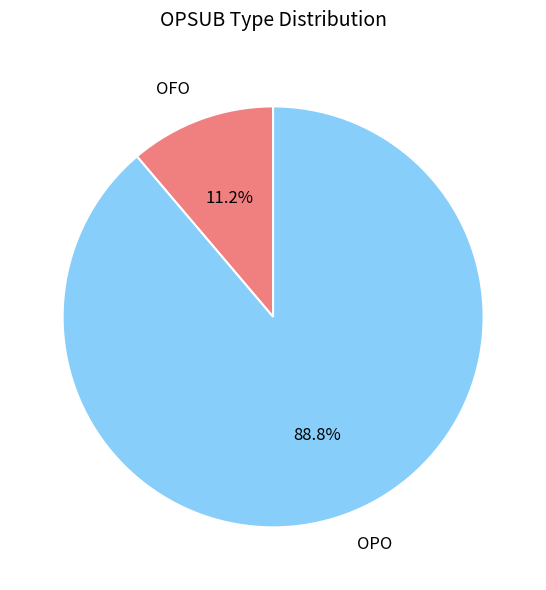

Rank the categories by value from lowest to highest.

OFO, OPO